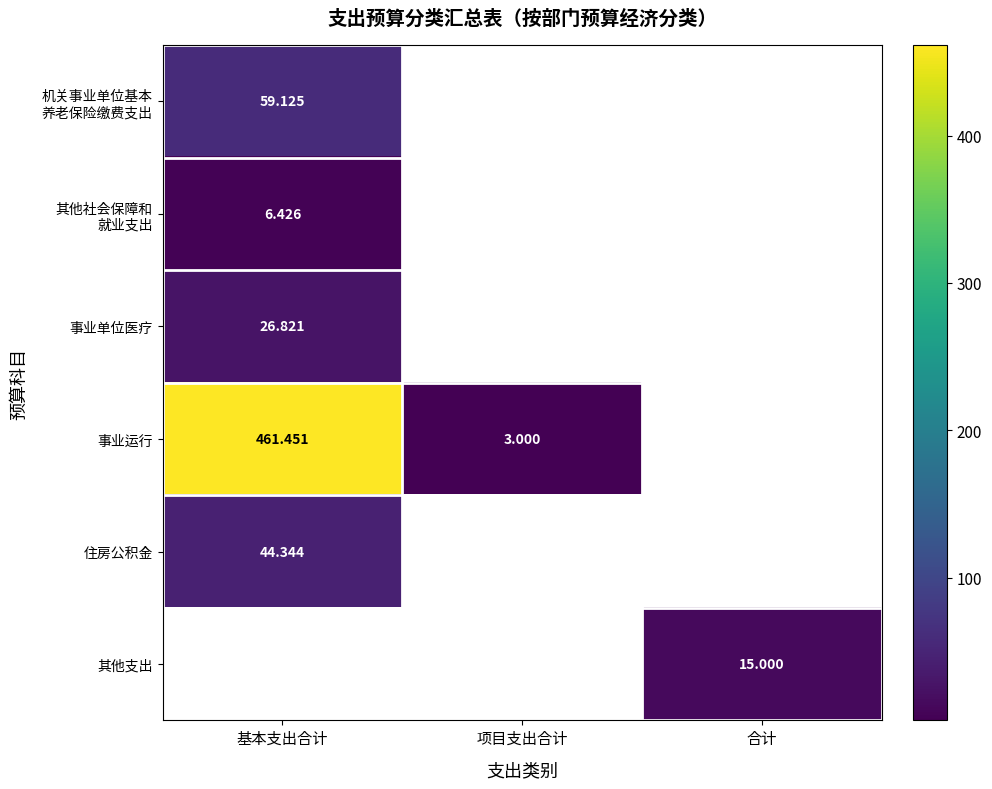

The value of 其他支出 at 合计 is 19.6. True or false?

False